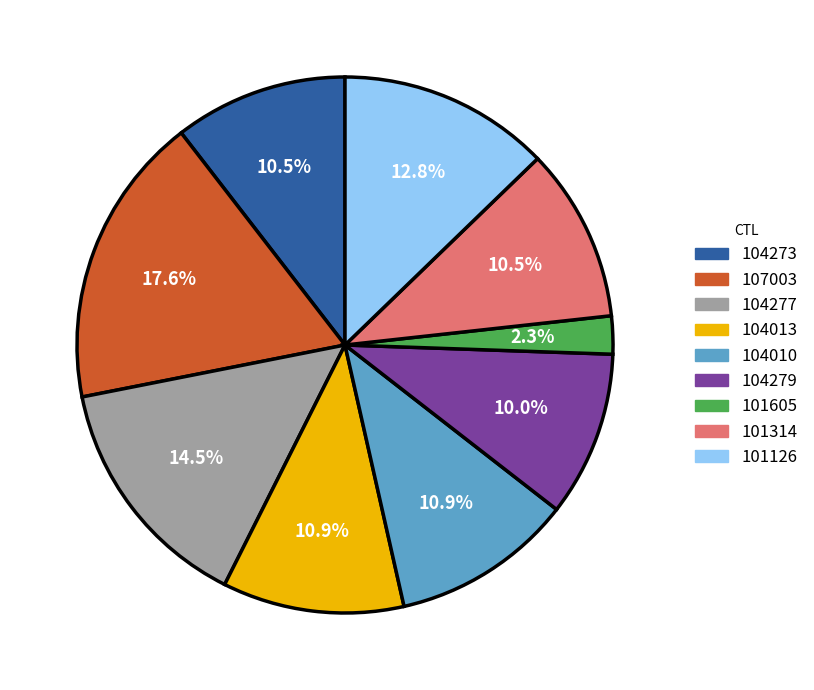

To the nearest percent, what portion does 104013 represent?

11%